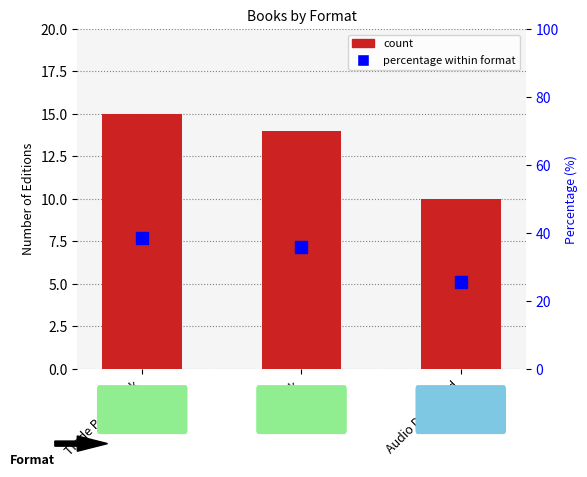

Count the number of categories in the chart.

3